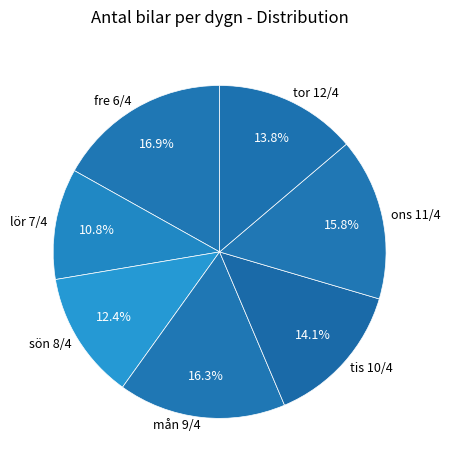

To the nearest percent, what is the difference between the largest and smallest slice percentages?

6%